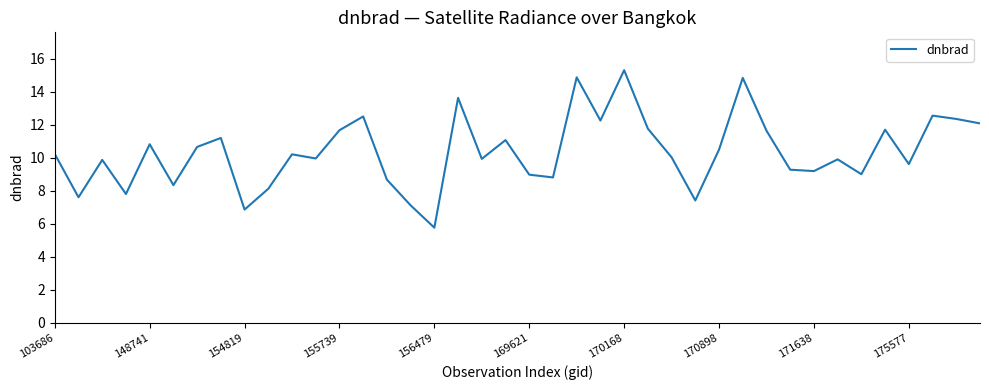

What is the smallest value displayed?

5.8